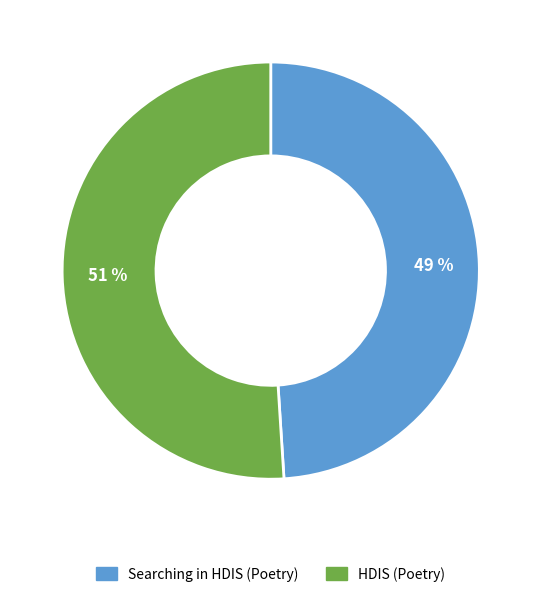

Is there any slice that represents more than half of the pie?

Yes